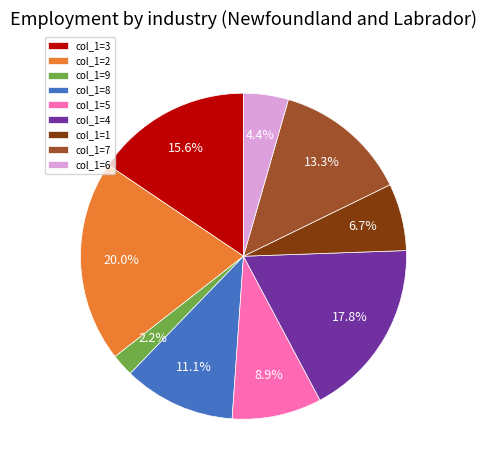

Rank the categories by value from lowest to highest.

col_1=9, col_1=6, col_1=1, col_1=5, col_1=8, col_1=7, col_1=3, col_1=4, col_1=2